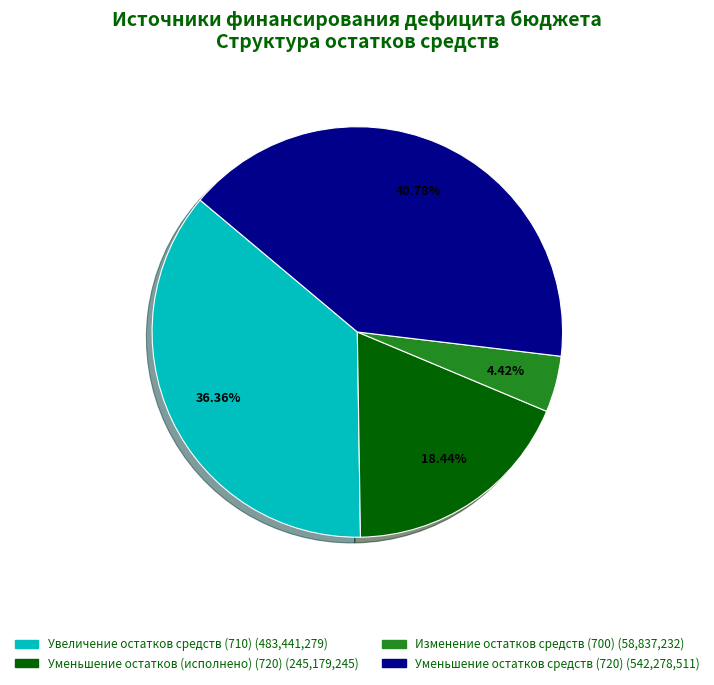

How many slices are in this pie chart?

4